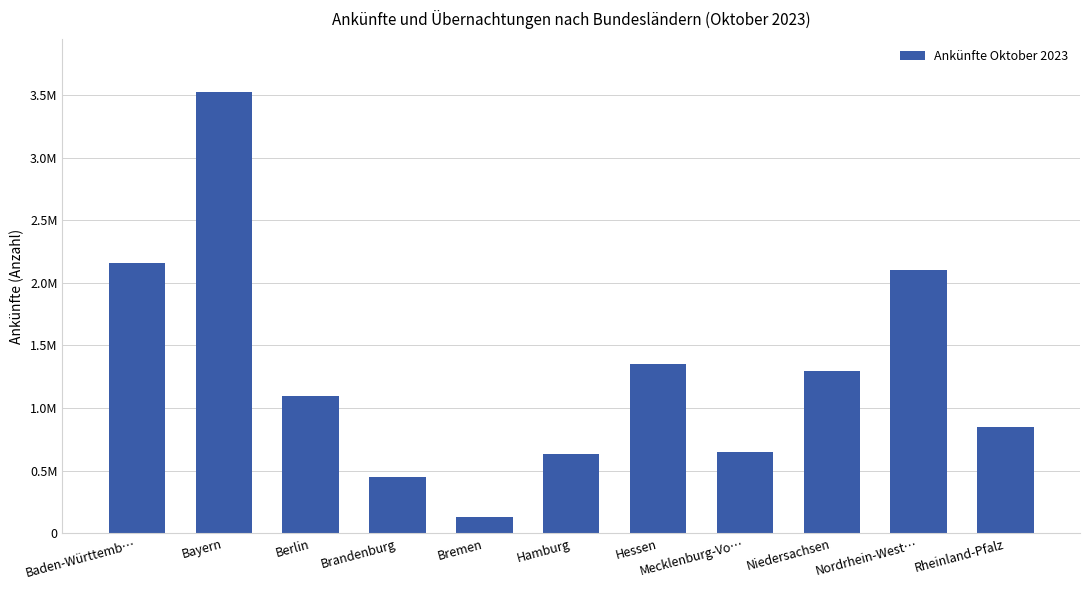

The chart shows a value of 2305616 at Niedersachsen. True or false?

False